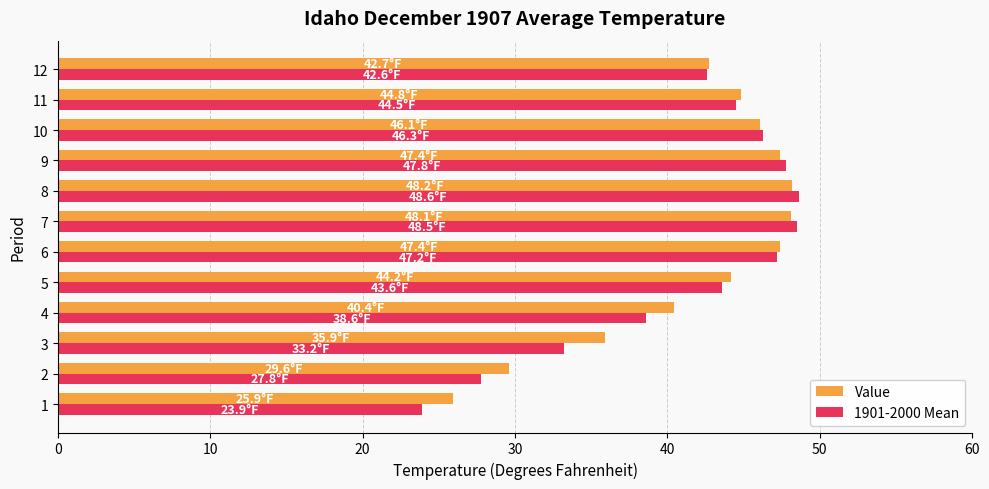

What is the minimum value shown in the chart?

23.9